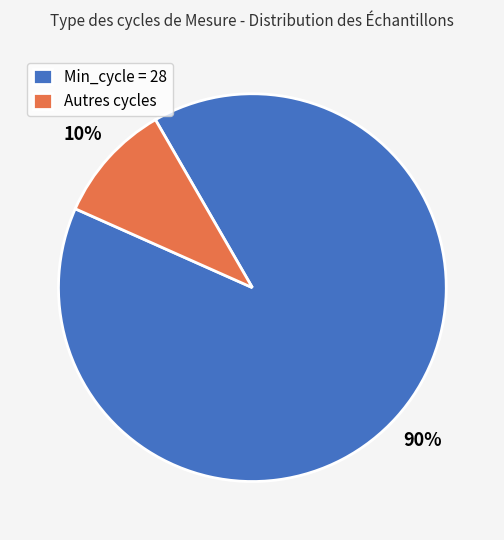

What is the largest slice in the pie chart?

Min_cycle = 28